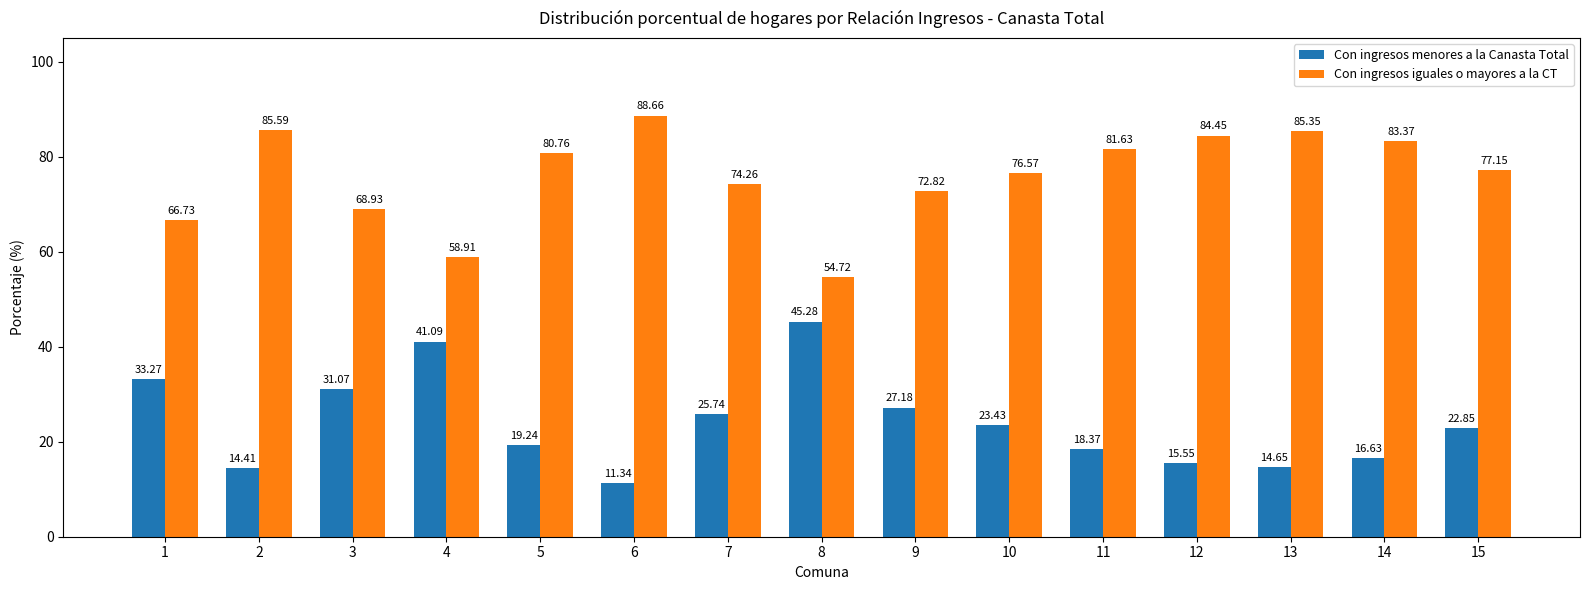

Is it true that Con ingresos menores a la Canasta Total equals 14.7 at 13?

True